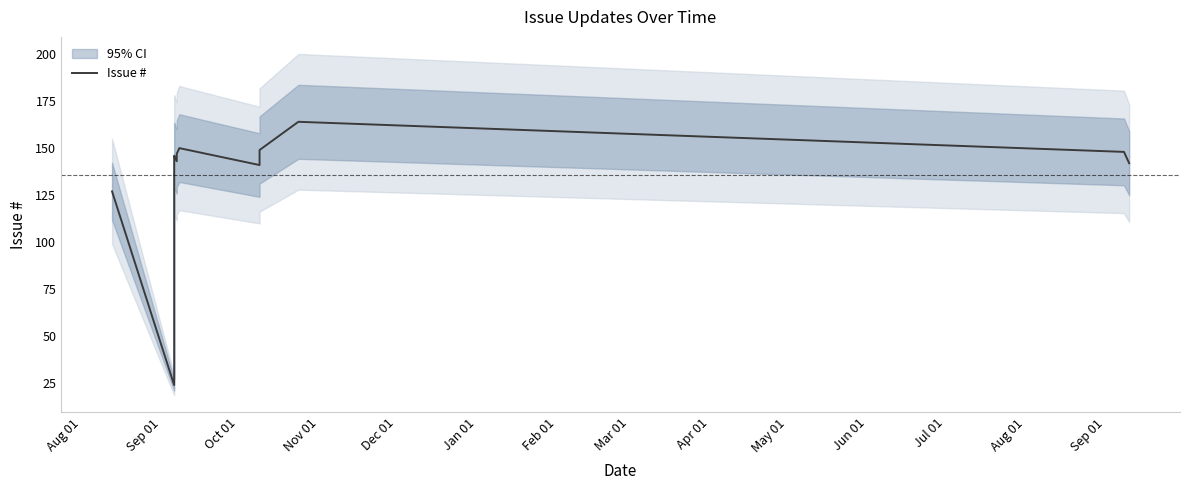

What is the minimum value shown in the chart?

24